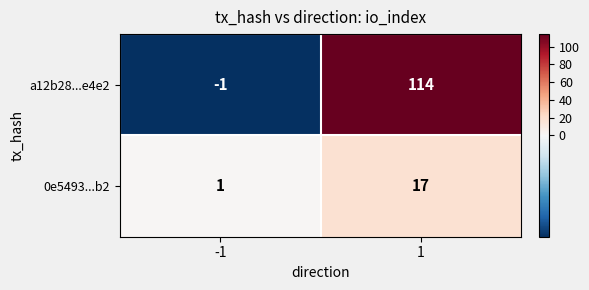

Rank the categories by 0e5493...b2 value from highest to lowest.

1, -1